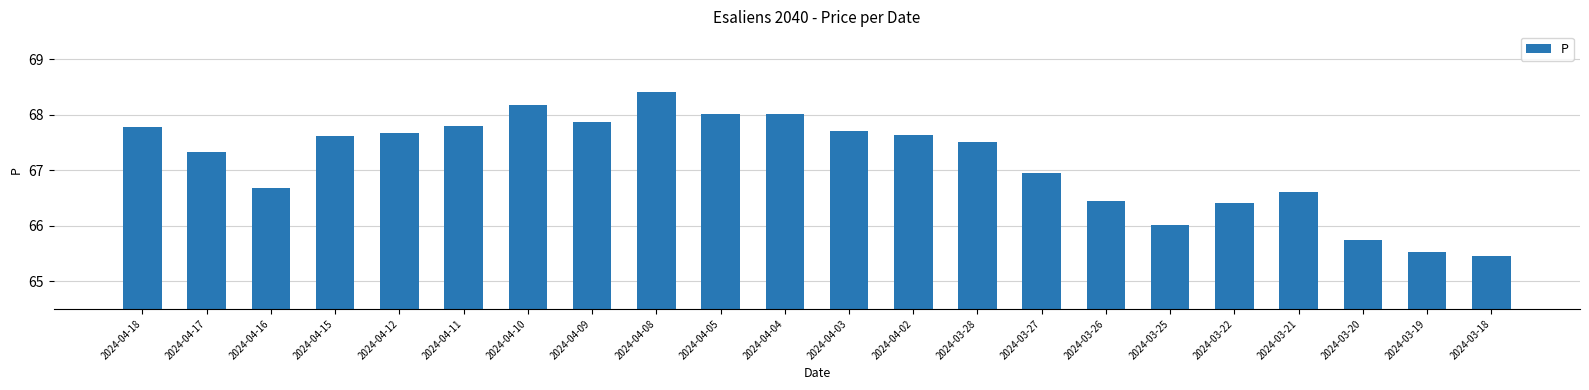

Read the value at 2024-04-05.

68.0